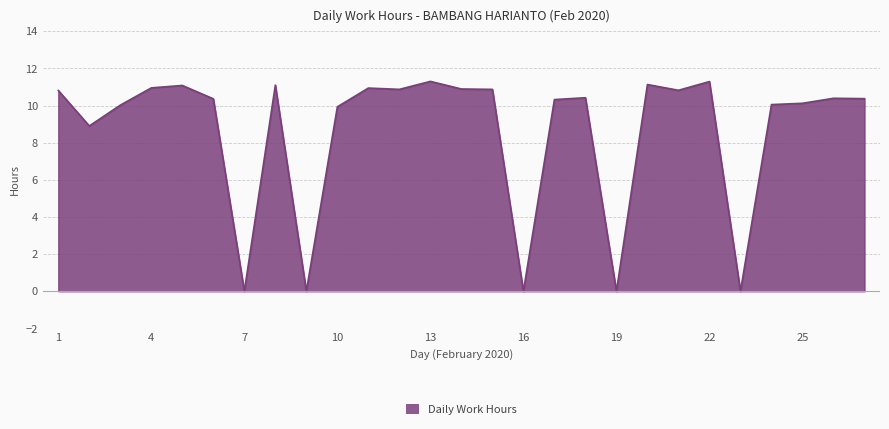

At which category does the data reach its first local peak?

5